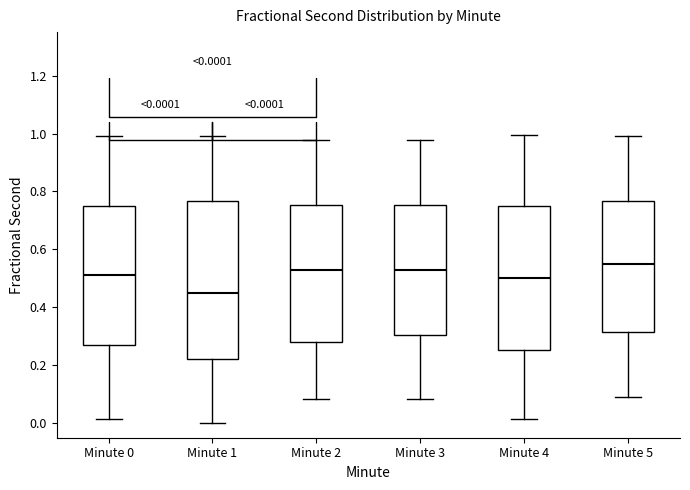

Comparing the boxes themselves (not the whiskers), which one is the tallest?

Minute 1